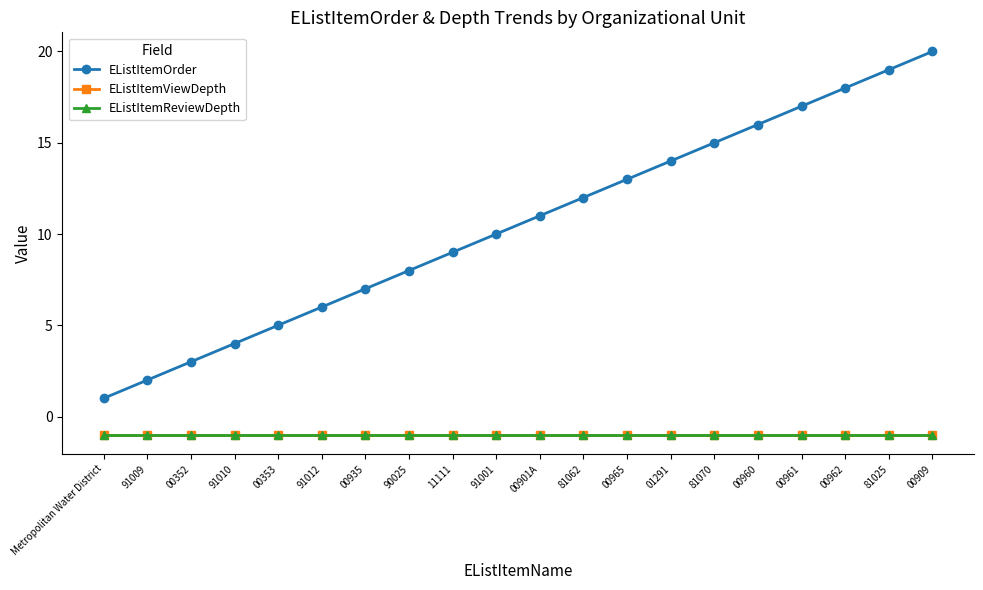

What is the smallest value displayed?

-1